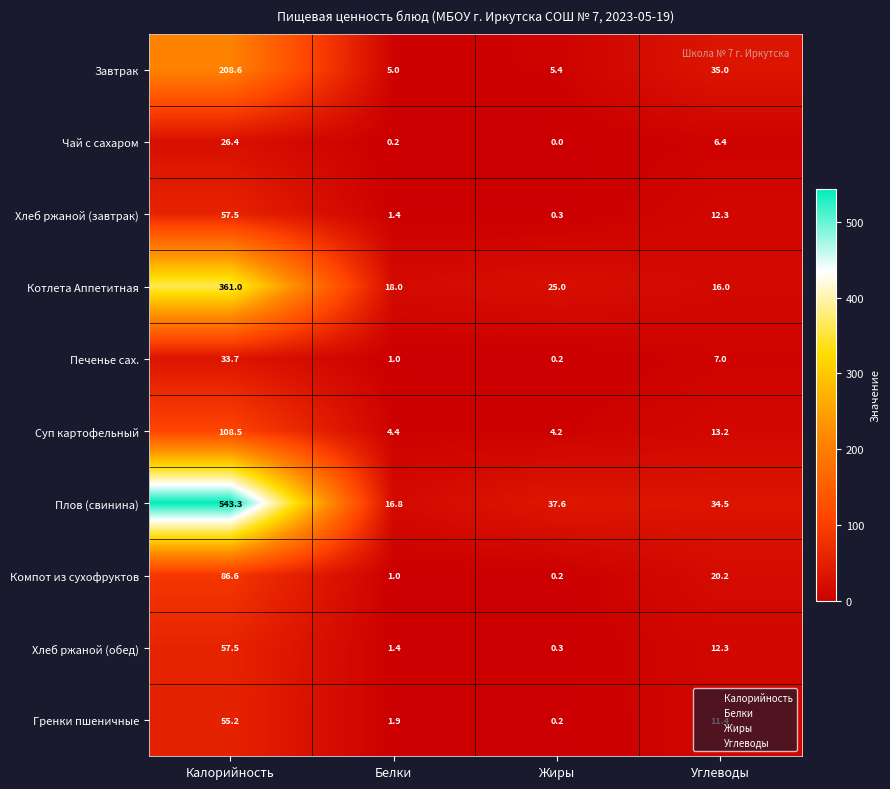

What is the sum of all Компот из сухофруктов values?

108.0